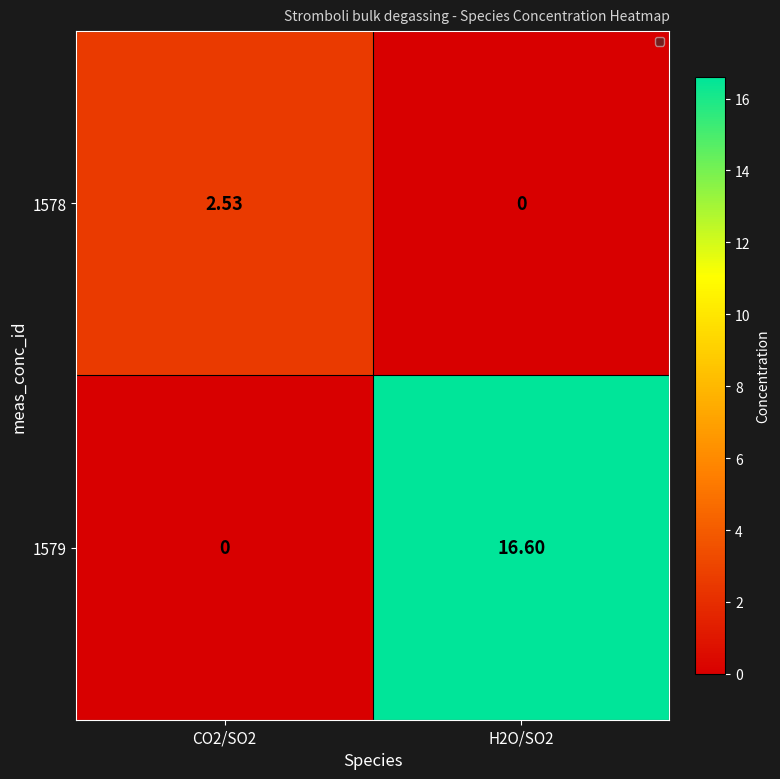

Is the value of 1578 at CO2/SO2 greater than the value of 1579 at CO2/SO2?

Yes